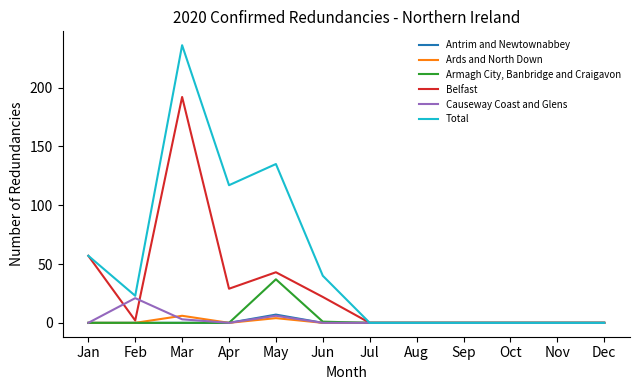

What is the difference between the second highest and minimum values in the Armagh City, Banbridge and Craigavon series?

1